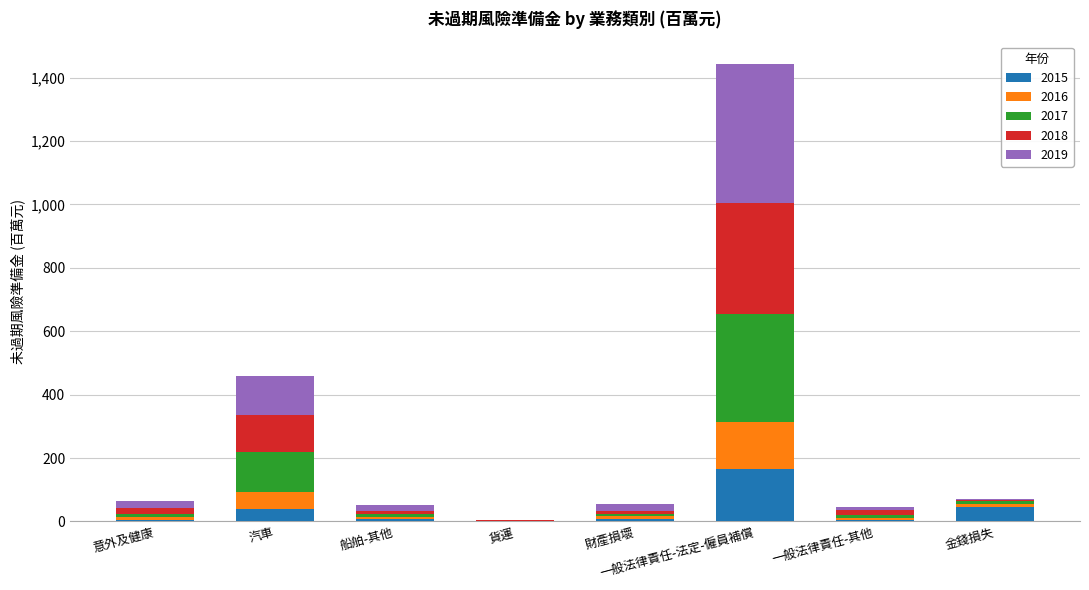

How many series are shown in this chart?

5